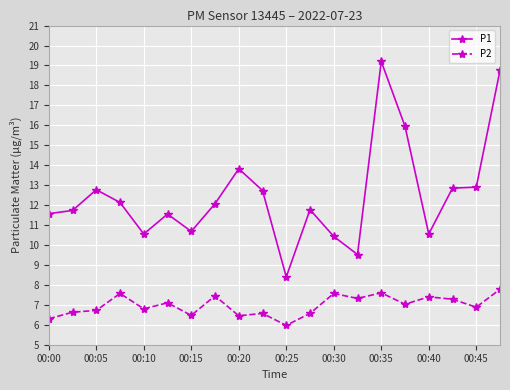

What is the minimum value shown in the chart?

6.0